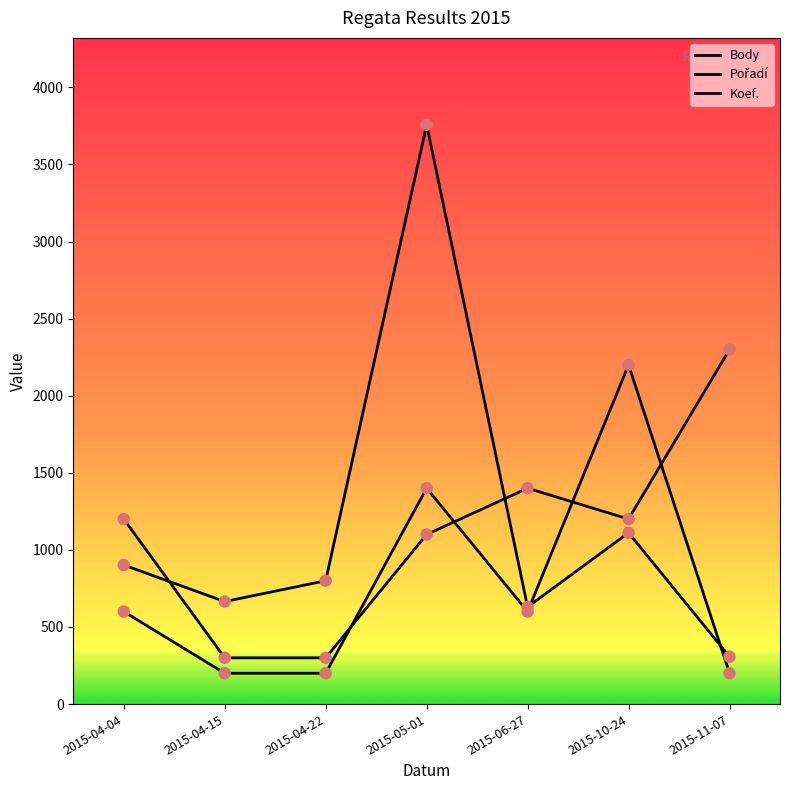

How many lines are shown in the chart?

3